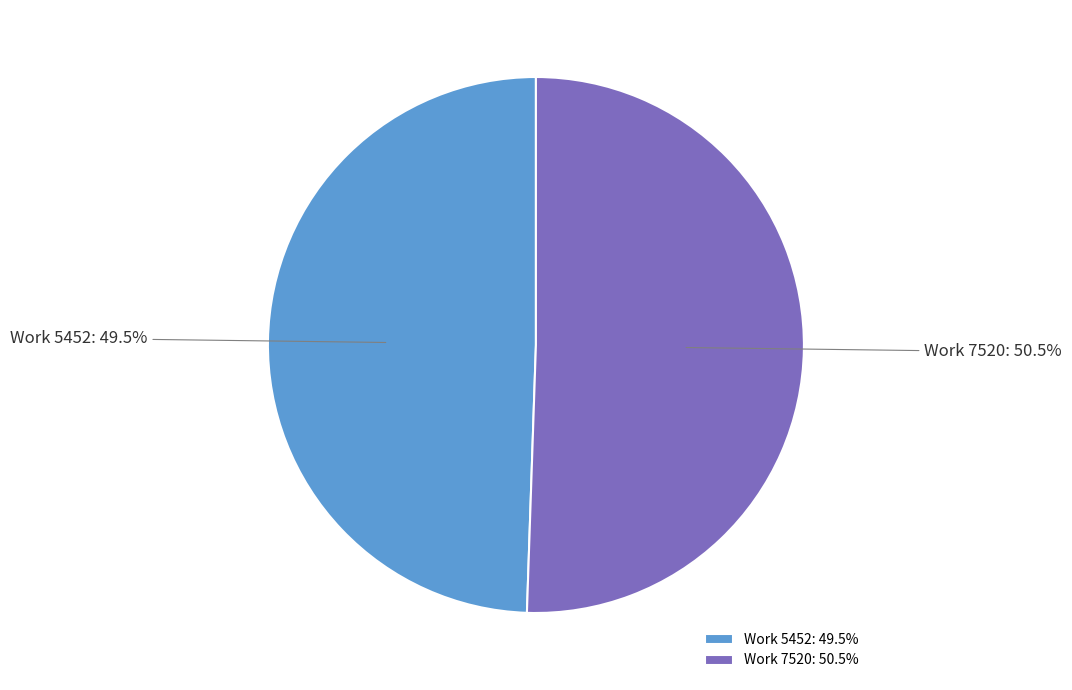

What is the total percentage of Work 7520: 50.5% and Work 5452: 49.5%?

100.0%